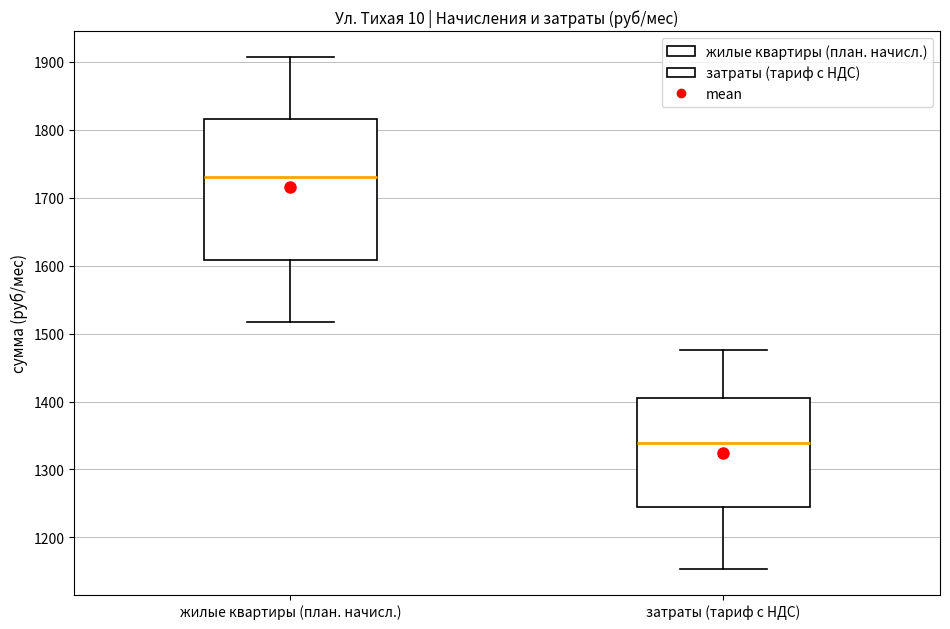

Which box is the tallest, from its lower edge to its upper edge?

жилые квартиры (план. начисл.)